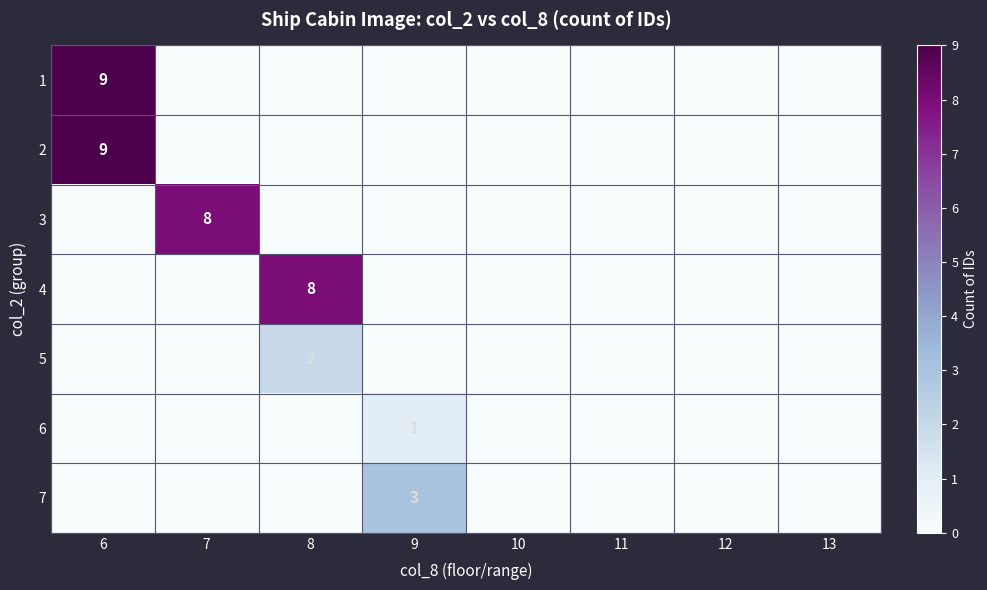

The value of 2 at 6 is 9. True or false?

True